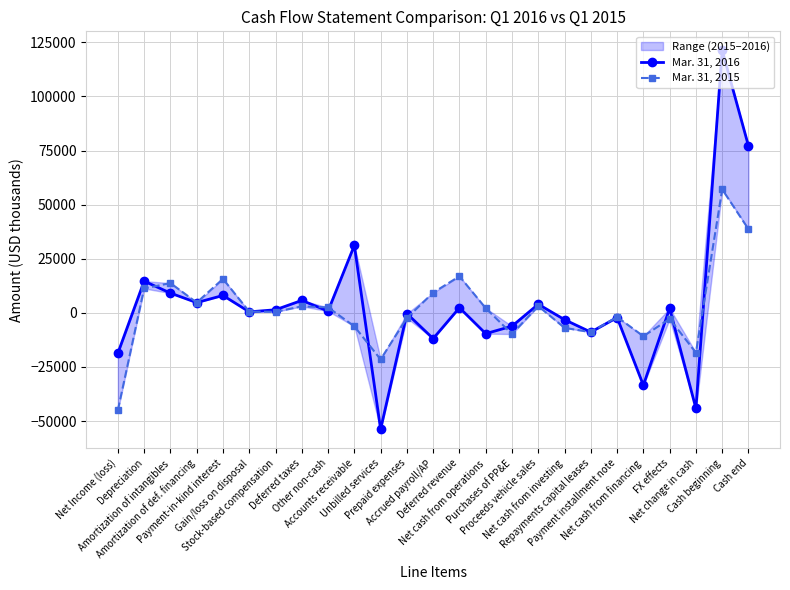

True or false: Mar. 31, 2016 has a value of -8907 at Repayments capital leases.

True